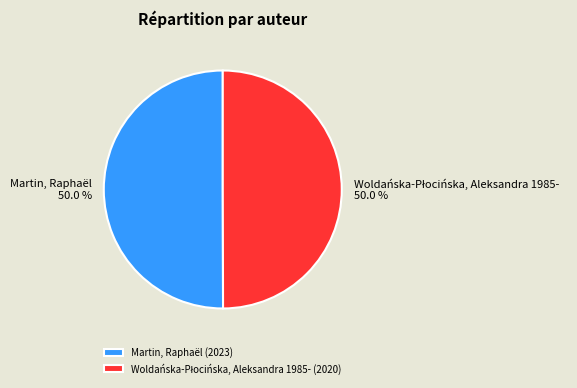

Which has a higher value, Woldańska-Płocińska, Aleksandra 1985- or Martin, Raphaël?

Martin, Raphaël